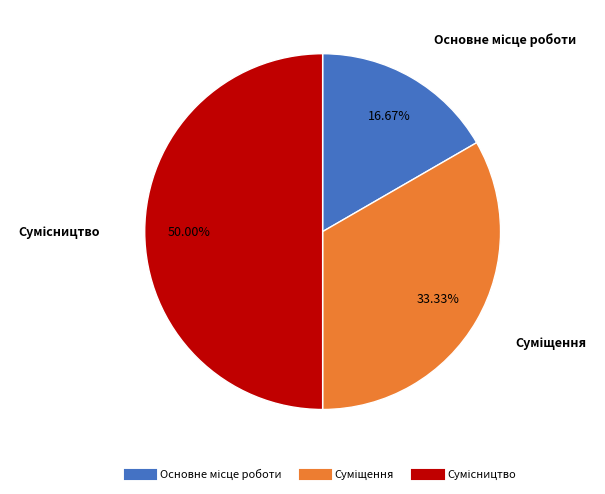

The Основне місце роботи slice represents 17% of the pie. True or false?

True